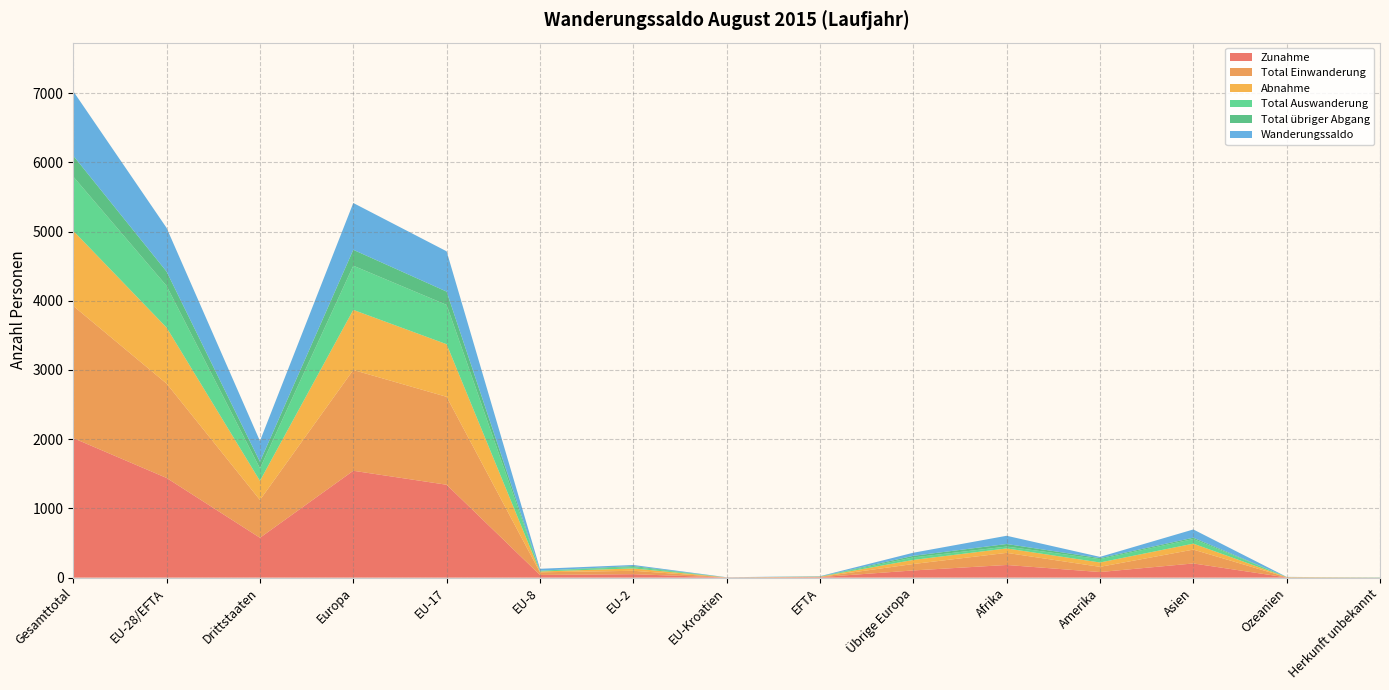

Reading right to left, list all the values displayed in this chart.

Zunahme: Herkunft unbekannt=0	Ozeanien=3	Asien=205	Amerika=81	Afrika=183	Übrige Europa=104	EFTA=7	EU-Kroatien=2	EU-2=50	EU-8=39	EU-17=1342	Europa=1544	Drittstaaten=576	EU-28/EFTA=1440	Gesamttotal=2016
Total Einwanderung: Herkunft unbekannt=0	Ozeanien=3	Asien=200	Amerika=75	Afrika=175	Übrige Europa=93	EFTA=4	EU-Kroatien=2	EU-2=49	EU-8=38	EU-17=1270	Europa=1456	Drittstaaten=546	EU-28/EFTA=1363	Gesamttotal=1909
Abnahme: Herkunft unbekannt=2	Ozeanien=2	Asien=86	Amerika=63	Afrika=64	Übrige Europa=59	EFTA=3	EU-Kroatien=0	EU-2=34	EU-8=12	EU-17=760	Europa=868	Drittstaaten=276	EU-28/EFTA=809	Gesamttotal=1085
Total Auswanderung: Herkunft unbekannt=1	Ozeanien=2	Asien=67	Amerika=48	Afrika=27	Übrige Europa=36	EFTA=2	EU-Kroatien=0	EU-2=20	EU-8=12	EU-17=568	Europa=638	Drittstaaten=181	EU-28/EFTA=602	Gesamttotal=783
Total übriger Abgang: Herkunft unbekannt=1	Ozeanien=0	Asien=19	Amerika=15	Afrika=37	Übrige Europa=23	EFTA=1	EU-Kroatien=0	EU-2=14	EU-8=0	EU-17=192	Europa=230	Drittstaaten=95	EU-28/EFTA=207	Gesamttotal=302
Wanderungssaldo: Herkunft unbekannt=-2	Ozeanien=1	Asien=119	Amerika=18	Afrika=119	Übrige Europa=45	EFTA=4	EU-Kroatien=2	EU-2=16	EU-8=27	EU-17=582	Europa=676	Drittstaaten=300	EU-28/EFTA=631	Gesamttotal=931